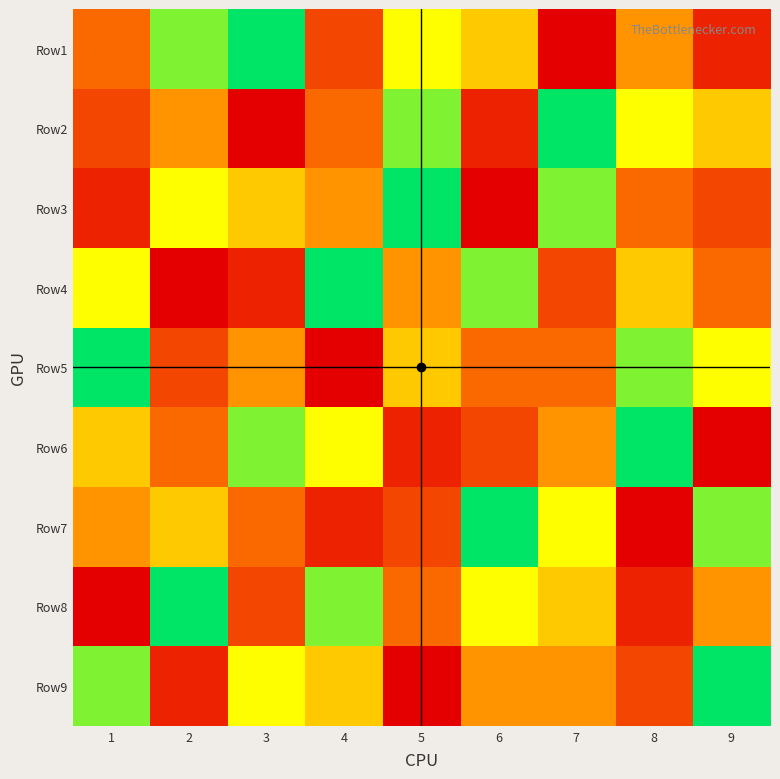

Between 1 and 5, which series saw the biggest shift?

Row3